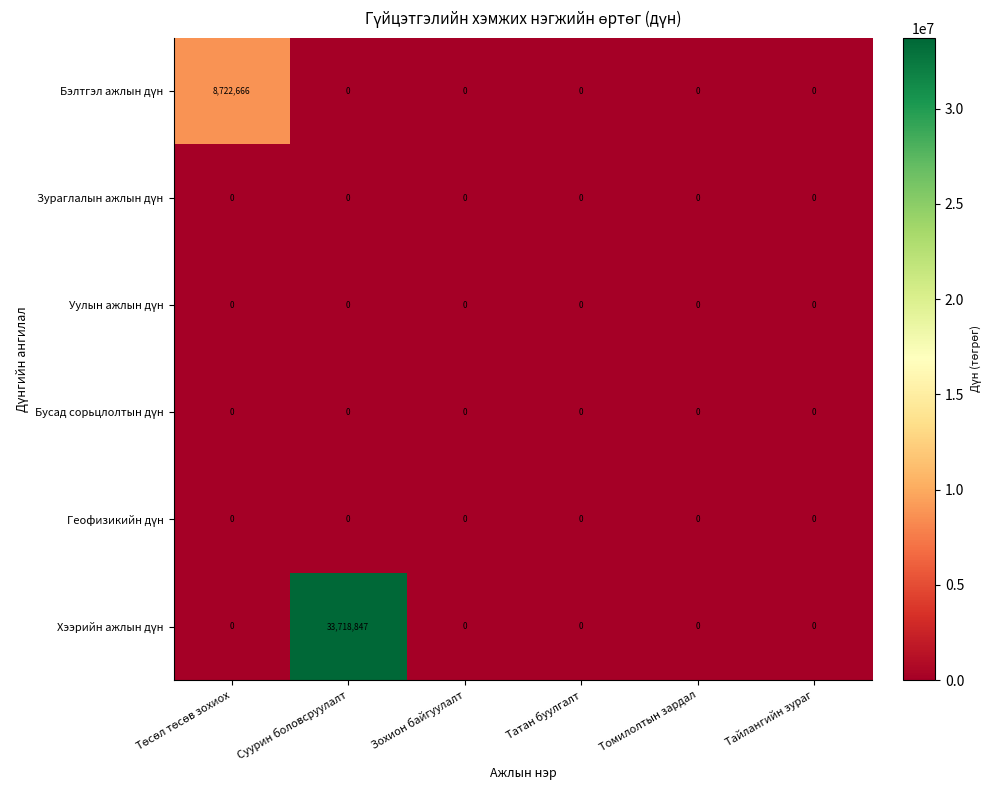

At which category is the sum across all series the highest?

Суурин боловсруулалт